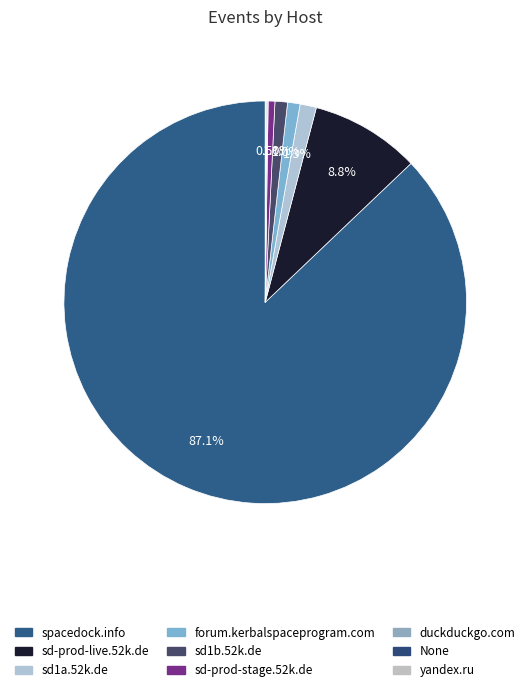

Combined, what portion of the pie is None and sd1a.52k.de?

1.4%